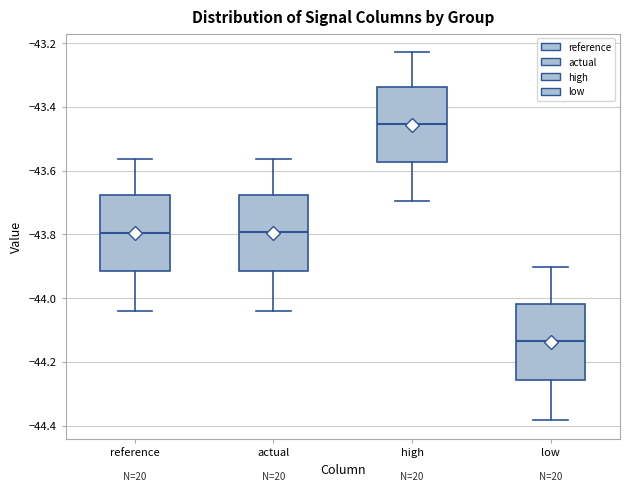

Reading left to right, read every box against the y-axis: the position of its median line, the range the box covers, and the ends of its whiskers. The values are not printed on the chart, so give them approximately, as read against the axis.

reference: median -43.80, box -43.92 to -43.68, whiskers -44.04 to -43.56
actual: median -43.80, box -43.92 to -43.68, whiskers -44.04 to -43.56
high: median -43.46, box -43.58 to -43.34, whiskers -43.70 to -43.22
low: median -44.14, box -44.26 to -44.02, whiskers -44.38 to -43.90